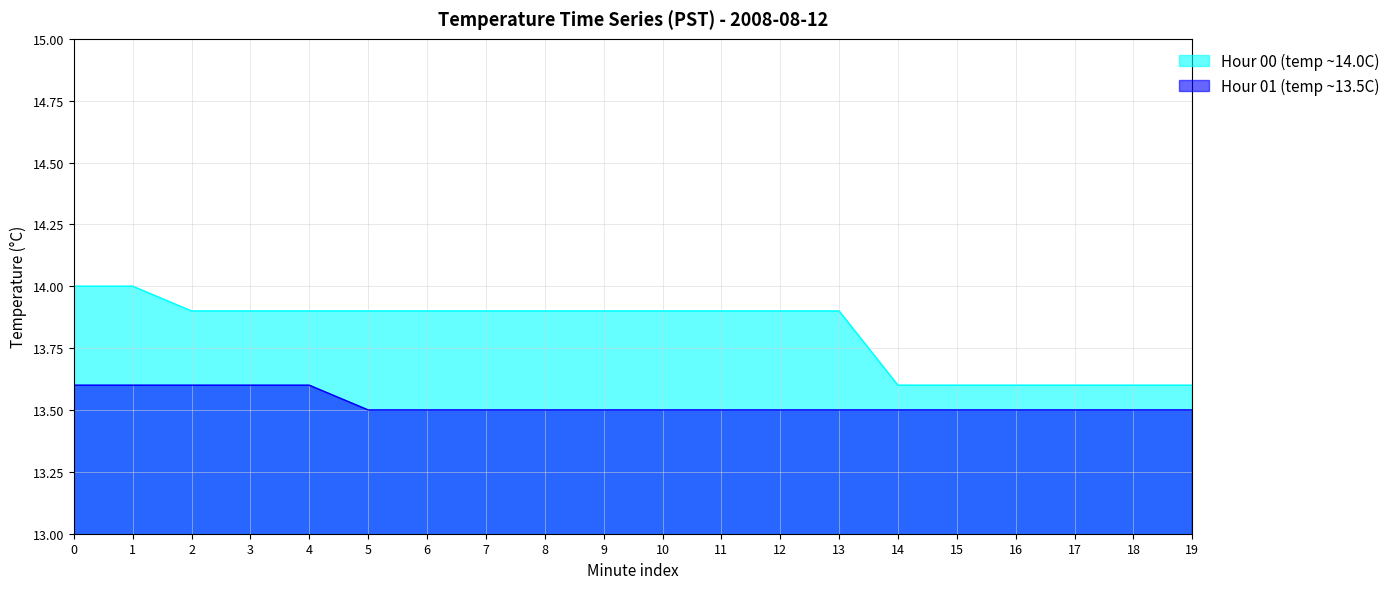

How many lines are shown in the chart?

2